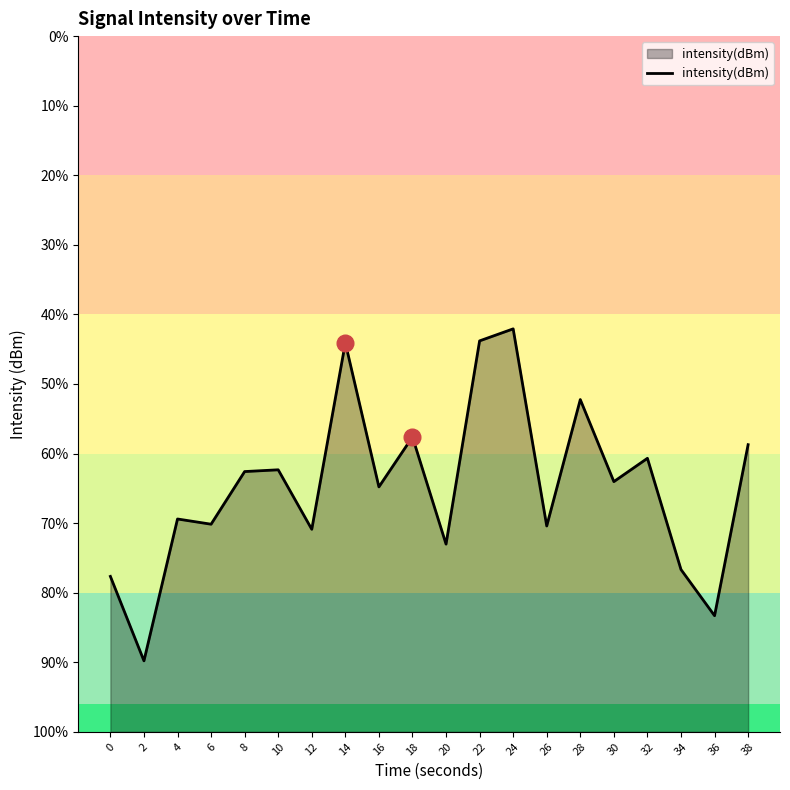

Rank the categories by value from highest to lowest.

24, 22, 14, 28, 18, 38, 32, 10, 8, 30, 16, 4, 6, 26, 12, 20, 34, 0, 36, 2